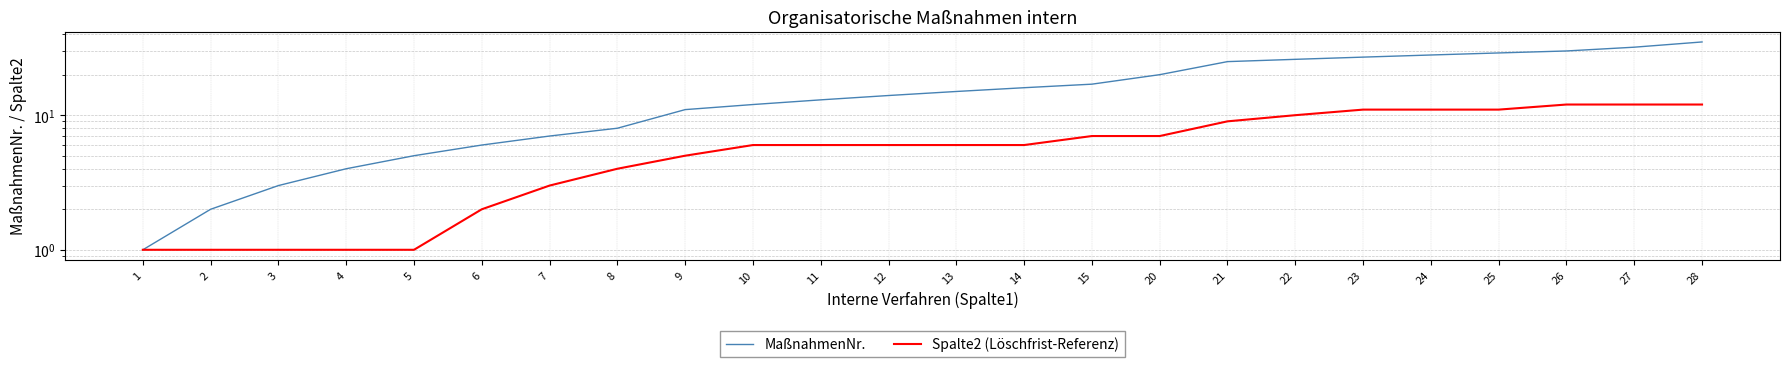

What is the difference between the highest and lowest values at 10?

6